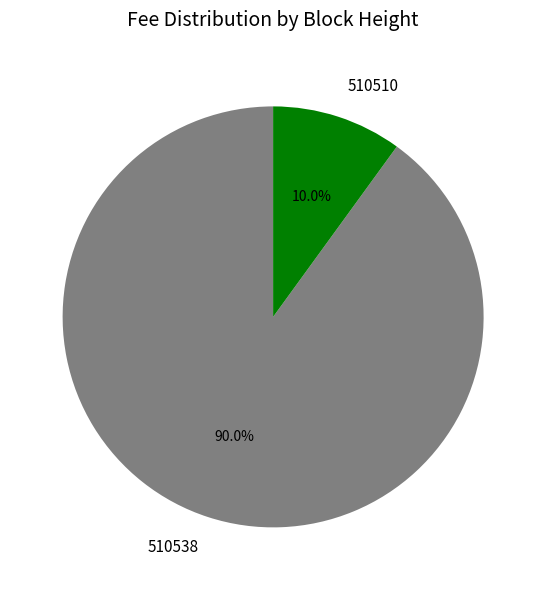

Between 510510 and 510538, which is larger?

510538